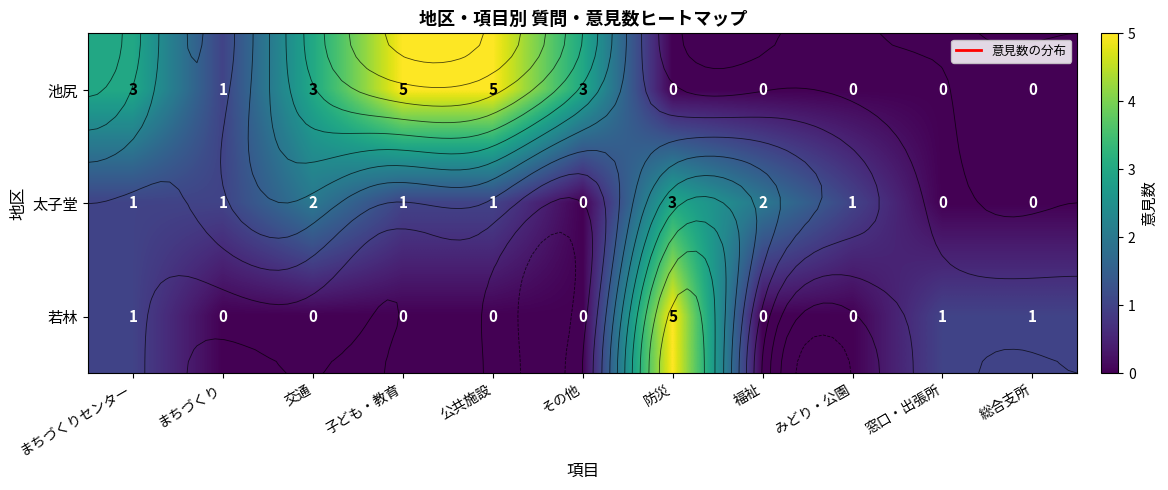

Rank the categories by 若林 value from highest to lowest.

防災, まちづくりセンター, 窓口・出張所, 総合支所, まちづくり, 交通, 子ども・教育, 公共施設, その他, 福祉, みどり・公園